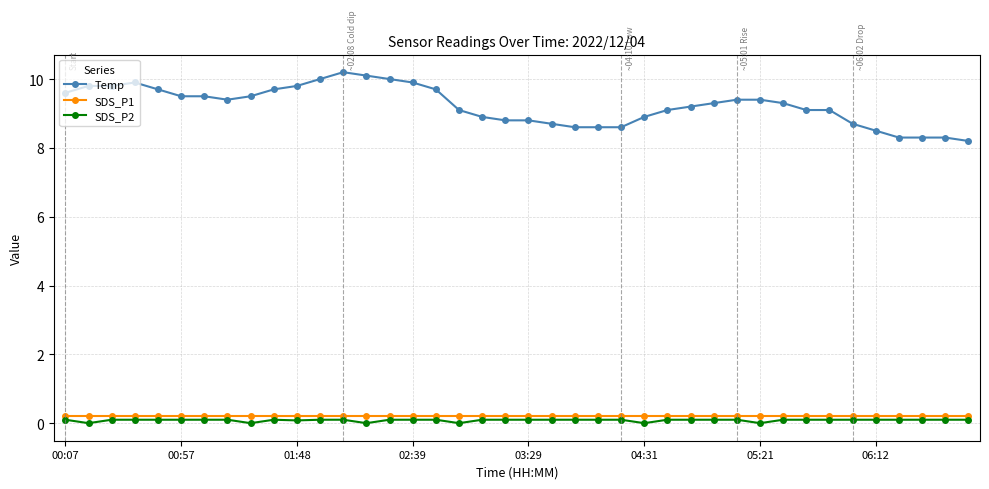

True or false: SDS_P2 and Temp cross at least once.

False